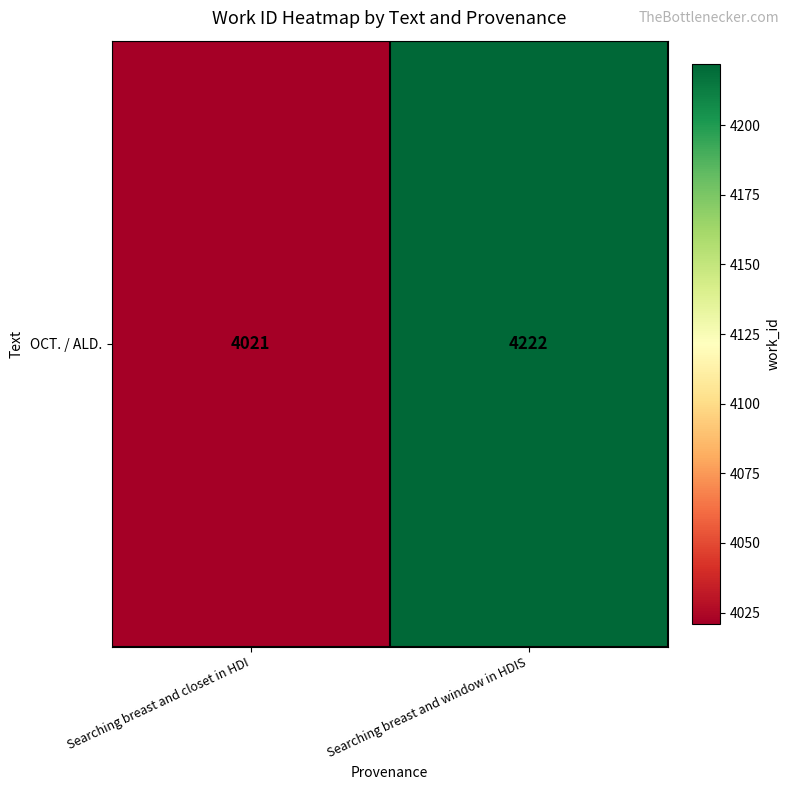

Reading left to right, transcribe all the data shown in this chart.

4021	4222